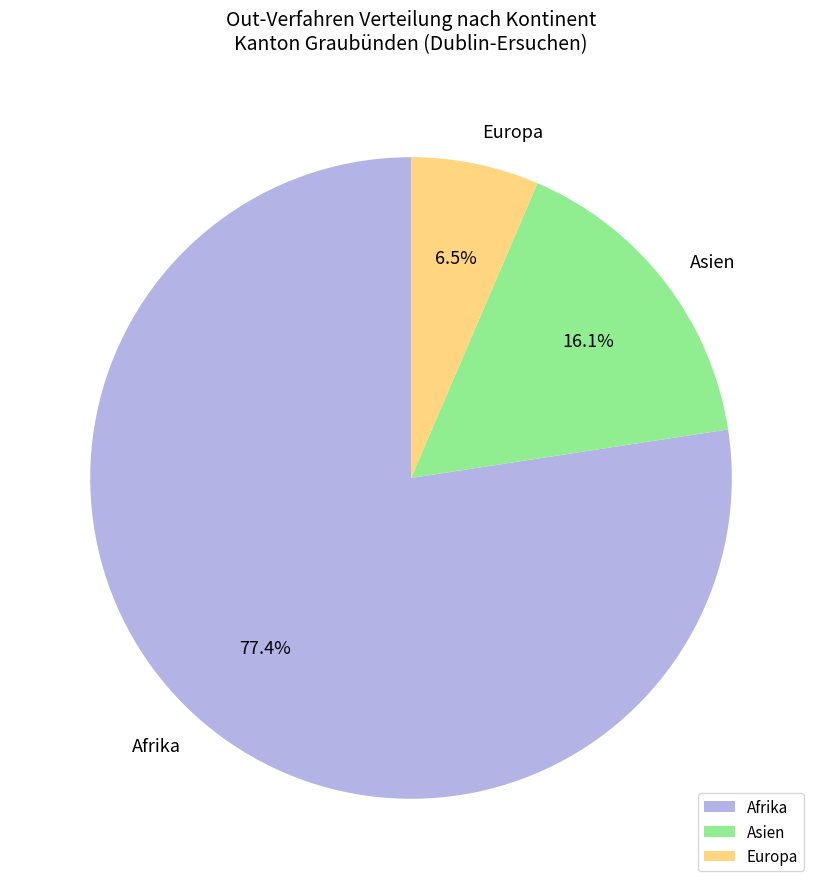

How much of the chart is everything except Afrika?

22.6%